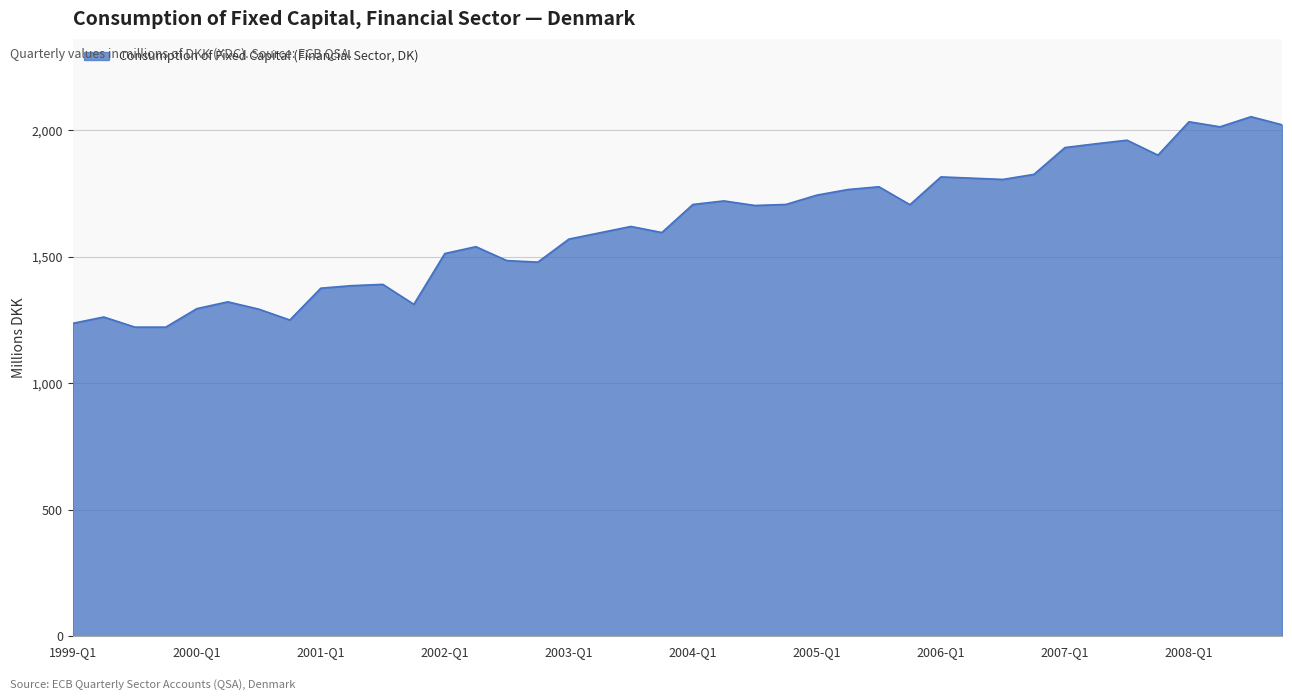

What is the minimum value shown in the chart?

1222